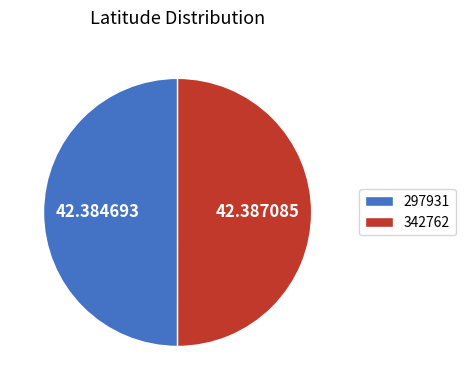

Is the sum of 342762 and 297931 greater than half?

Yes